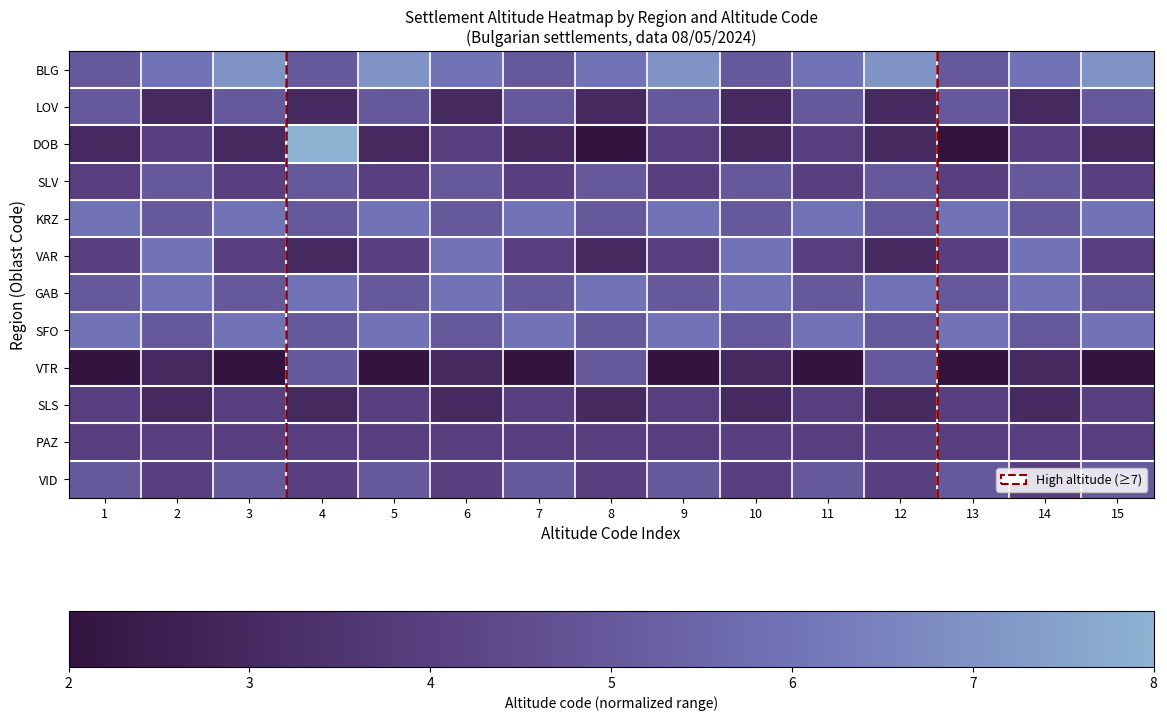

How many distinct data groups are displayed?

12